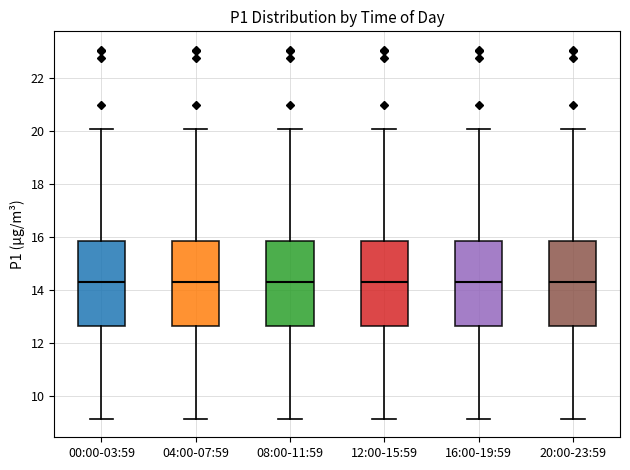

Where is the lower edge of the box for 12:00-15:59 on the y-axis? The values are not printed on the chart, so give them approximately, as read against the axis.

12.6